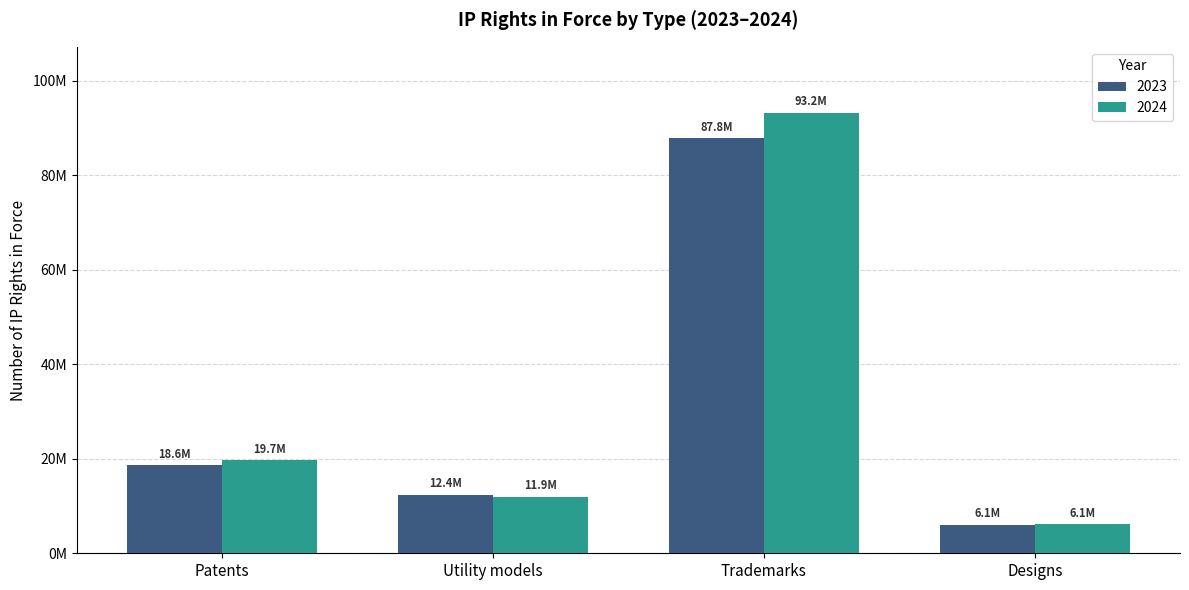

At which label does 2024 reach its minimum?

Designs